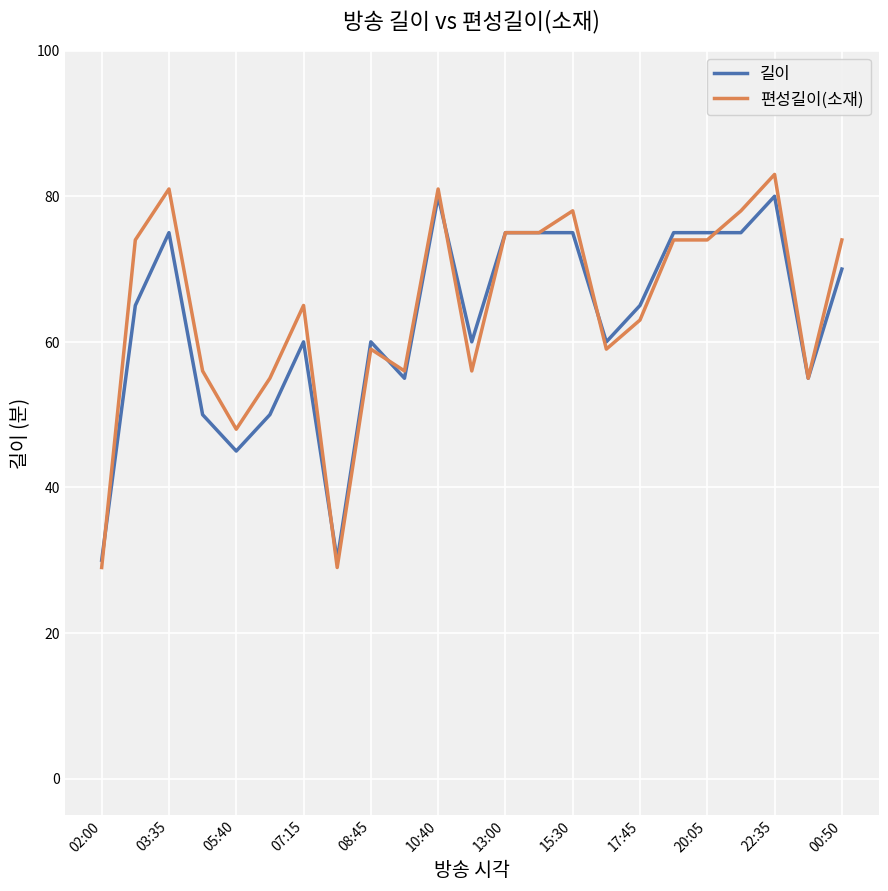

Which series ends up on top after the final intersection of 편성길이(소재) and 길이?

편성길이(소재)